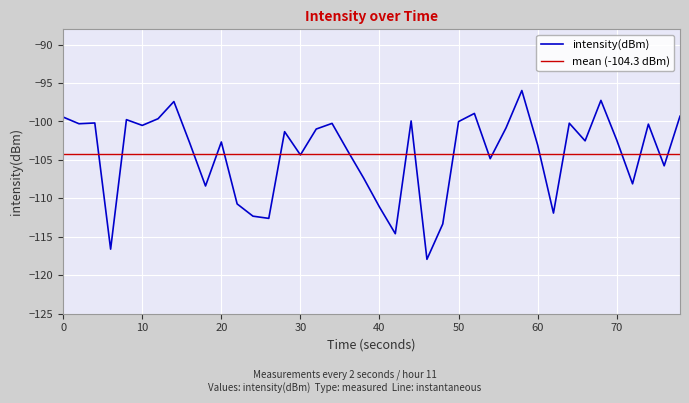

What is the value of the 1st point from the left?

-99.4